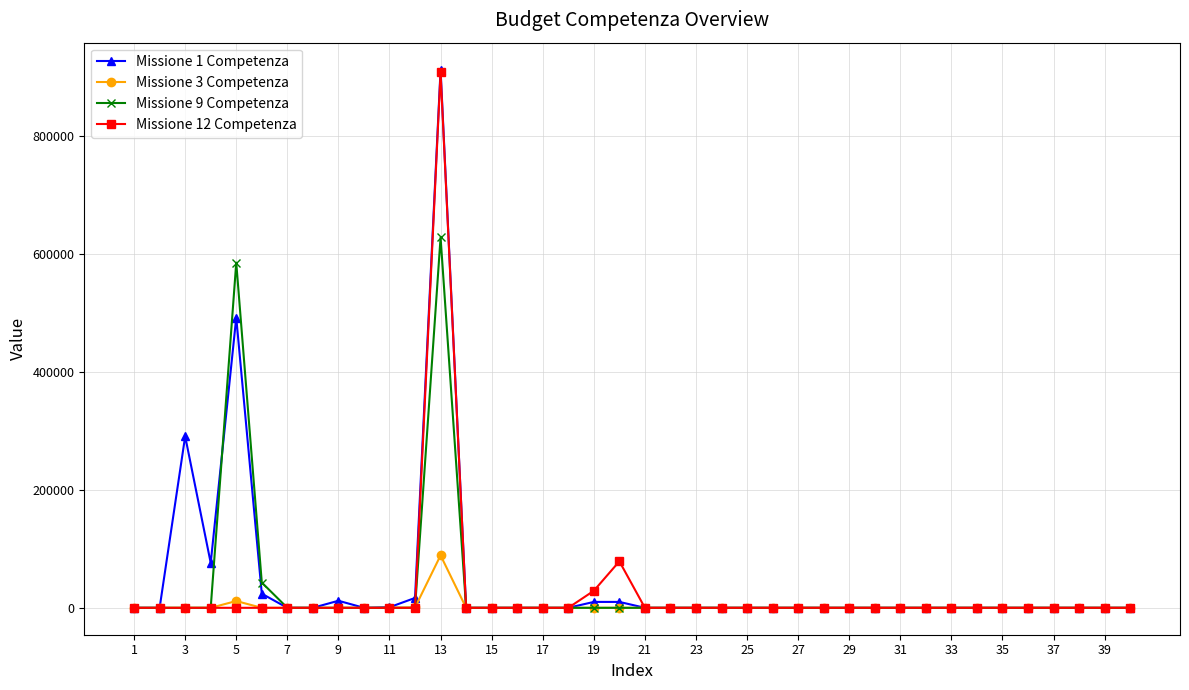

Which series has the widest spread of values?

Missione 1 Competenza